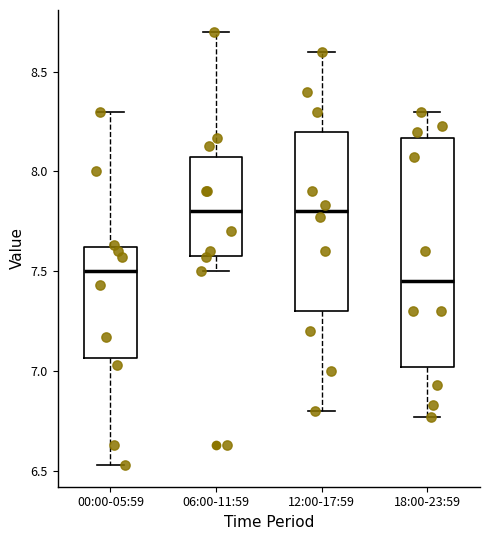

Where is the lower edge of the box for 06:00-11:59 on the y-axis? The values are not printed on the chart, so give them approximately, as read against the axis.

7.60